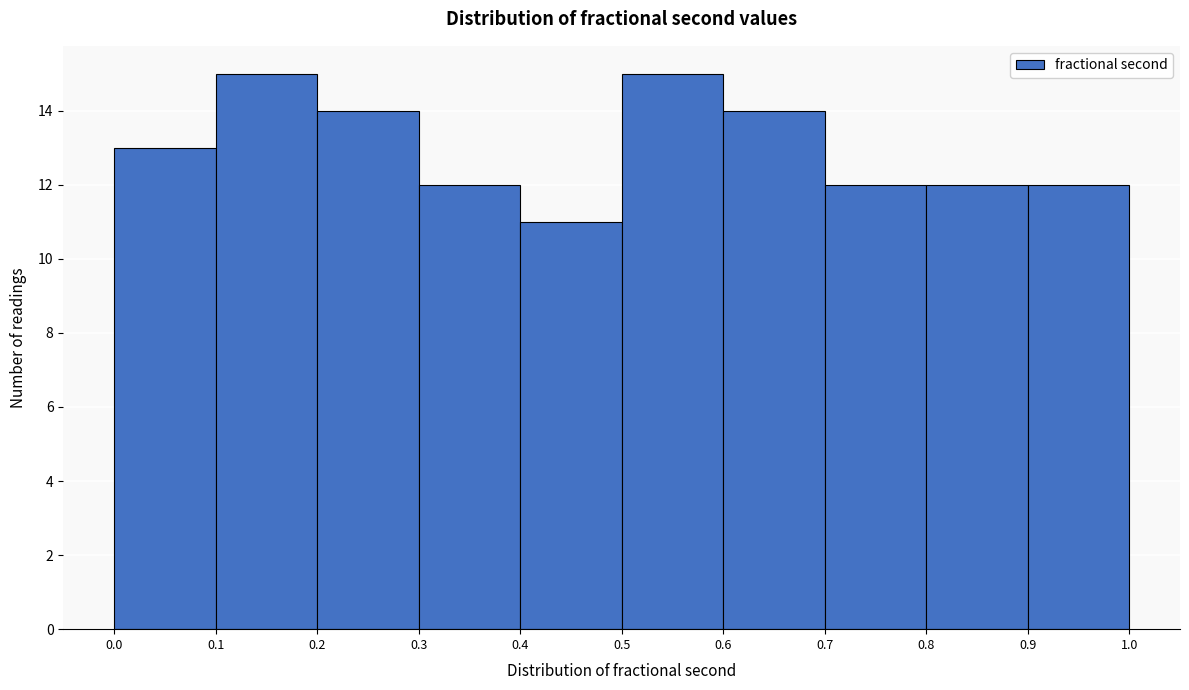

What is the height of the bar covering 0.4 to 0.5 on the x-axis? The values are not printed on the chart, so give them approximately, as read against the axis.

11